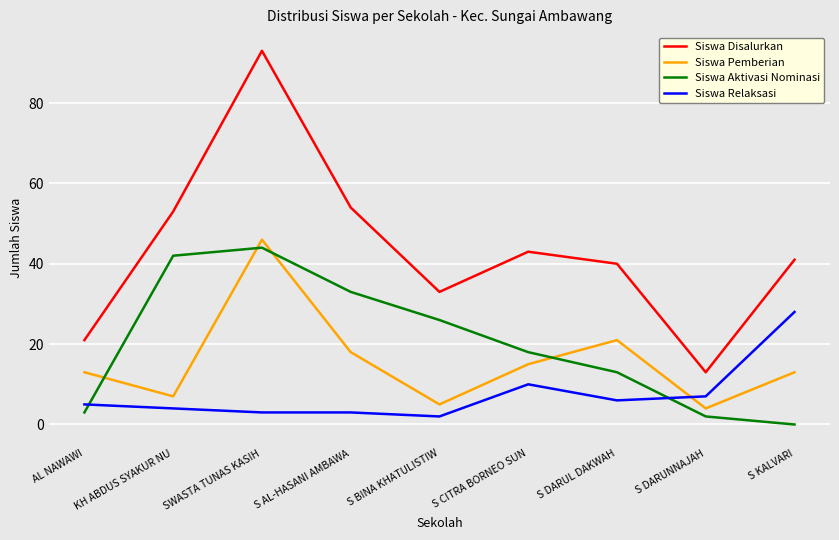

True or false: Siswa Pemberian has a value of 68 at SWASTA TUNAS KASIH.

False